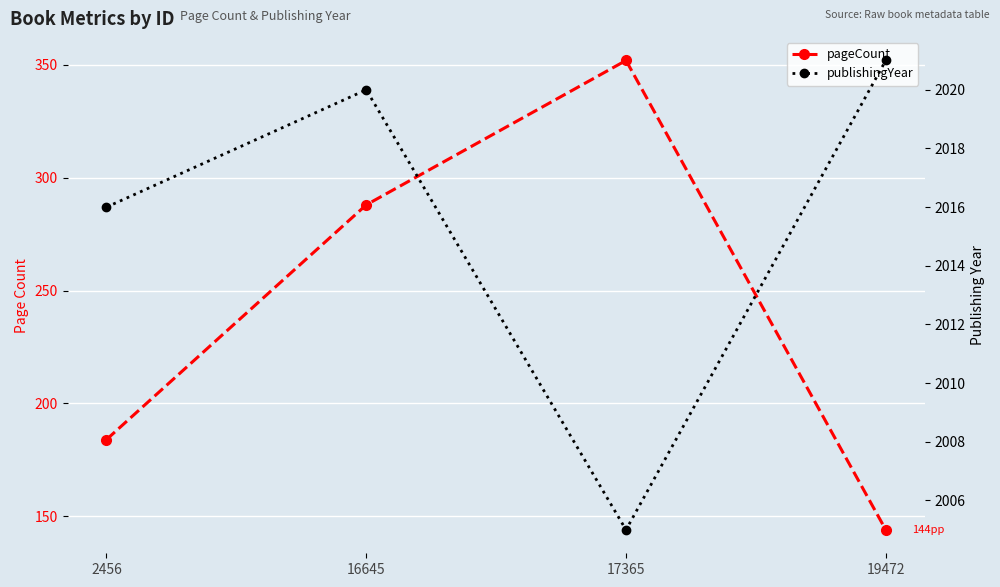

Which label corresponds to the smallest value in the chart?

19472